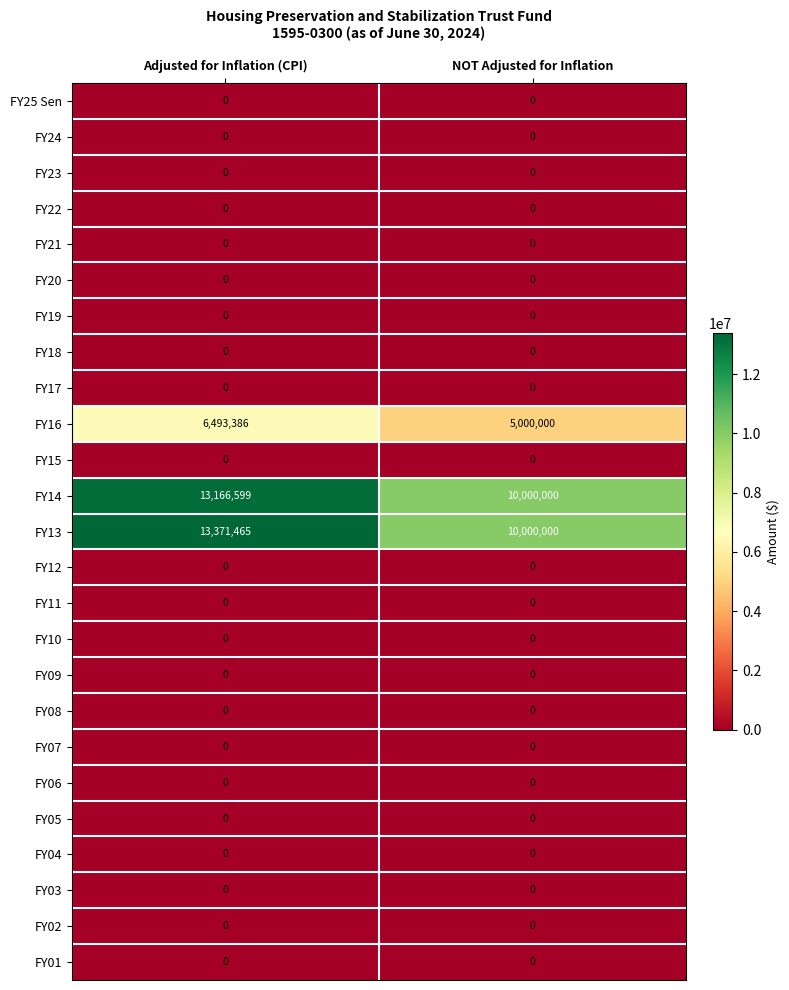

At which category is the sum across all series the highest?

Adjusted for Inflation (CPI)